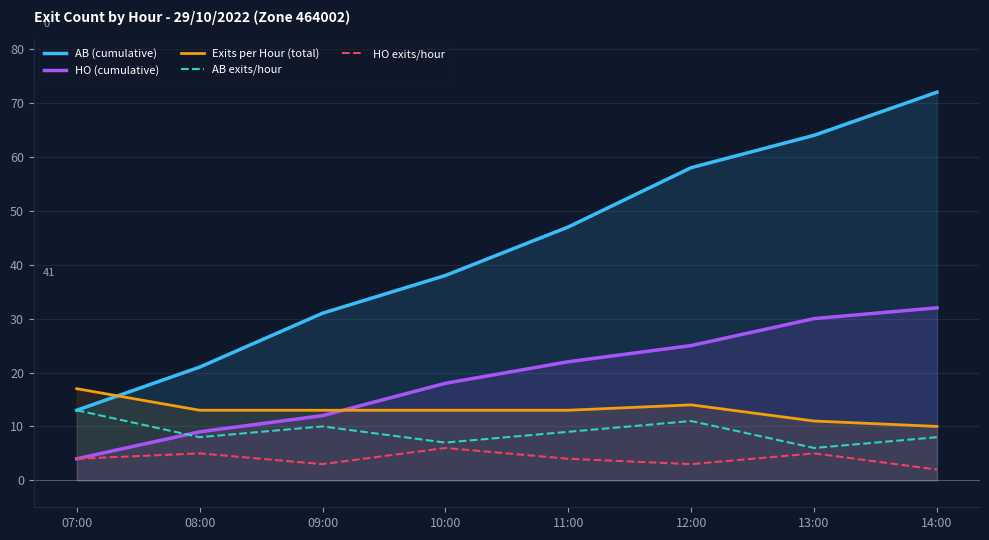

At which label does AB exits/hour reach its peak?

07:00